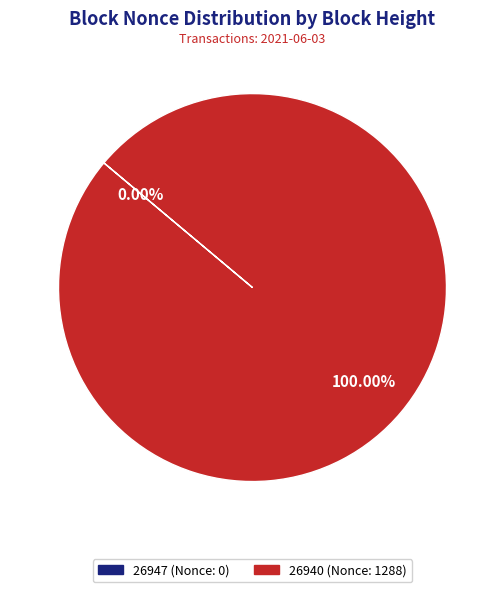

Rank the categories by value from lowest to highest.

26947 (Nonce: 0), 26940 (Nonce: 1288)